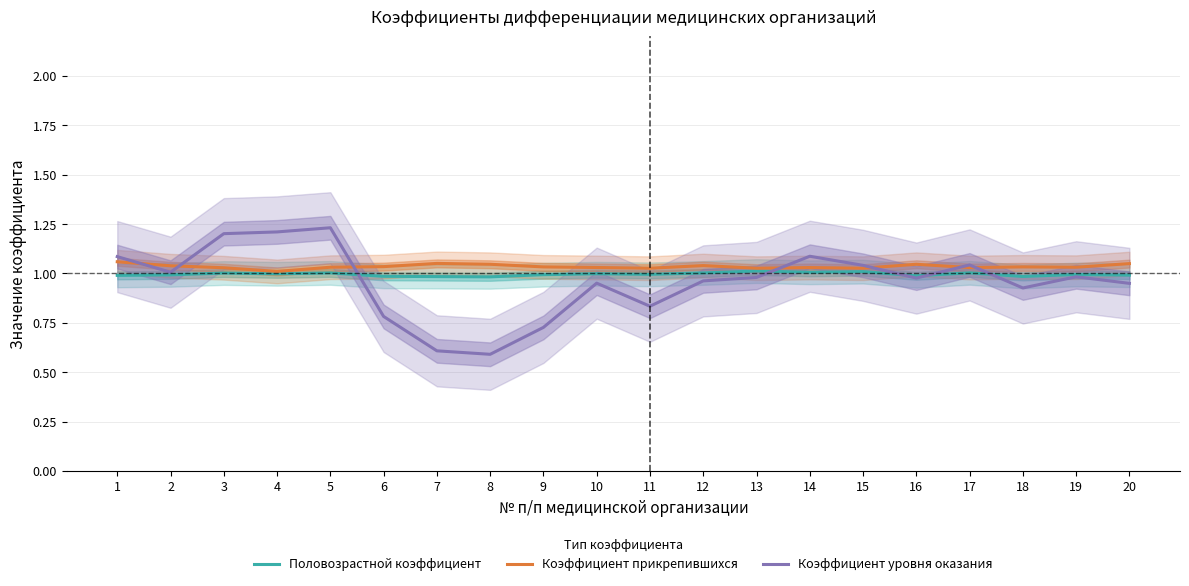

Is it true that Коэффициент уровня оказания equals 0.9 at 20?

True